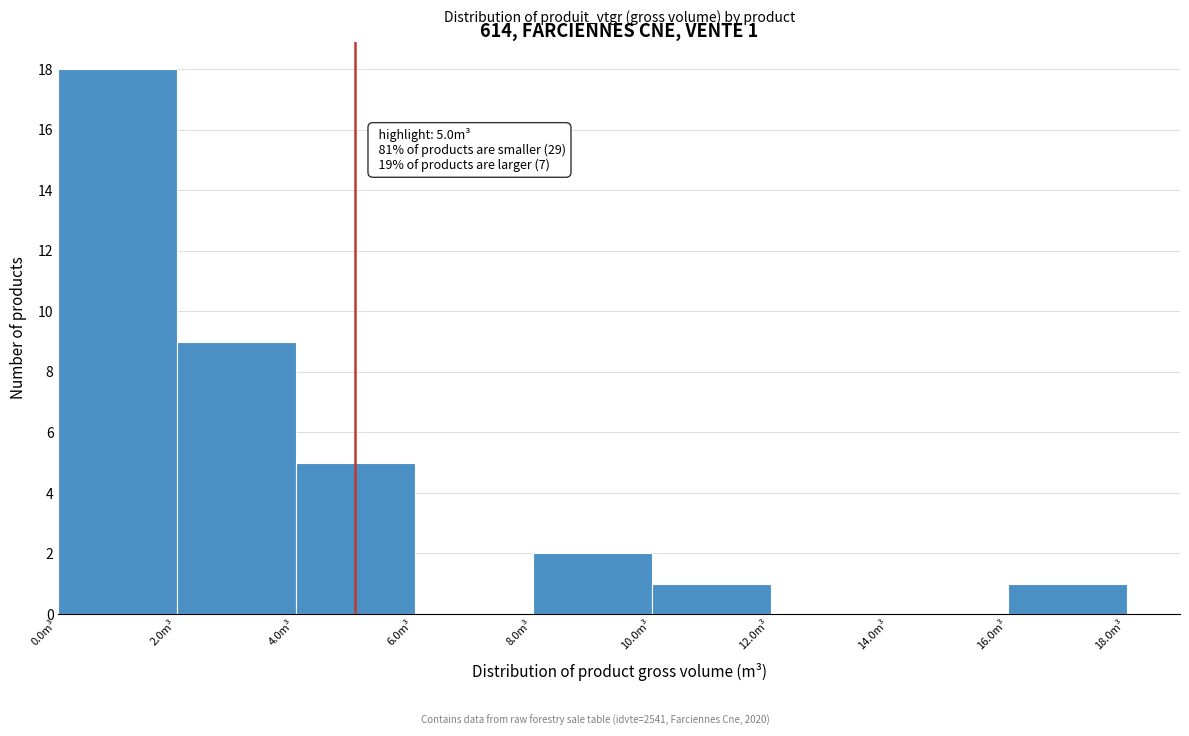

Which range on the x-axis has the tallest bar?

0 to 2